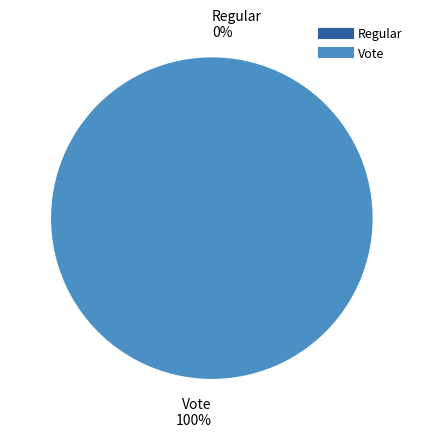

To the nearest percent, what is the combined percentage of Regular and Vote?

100%